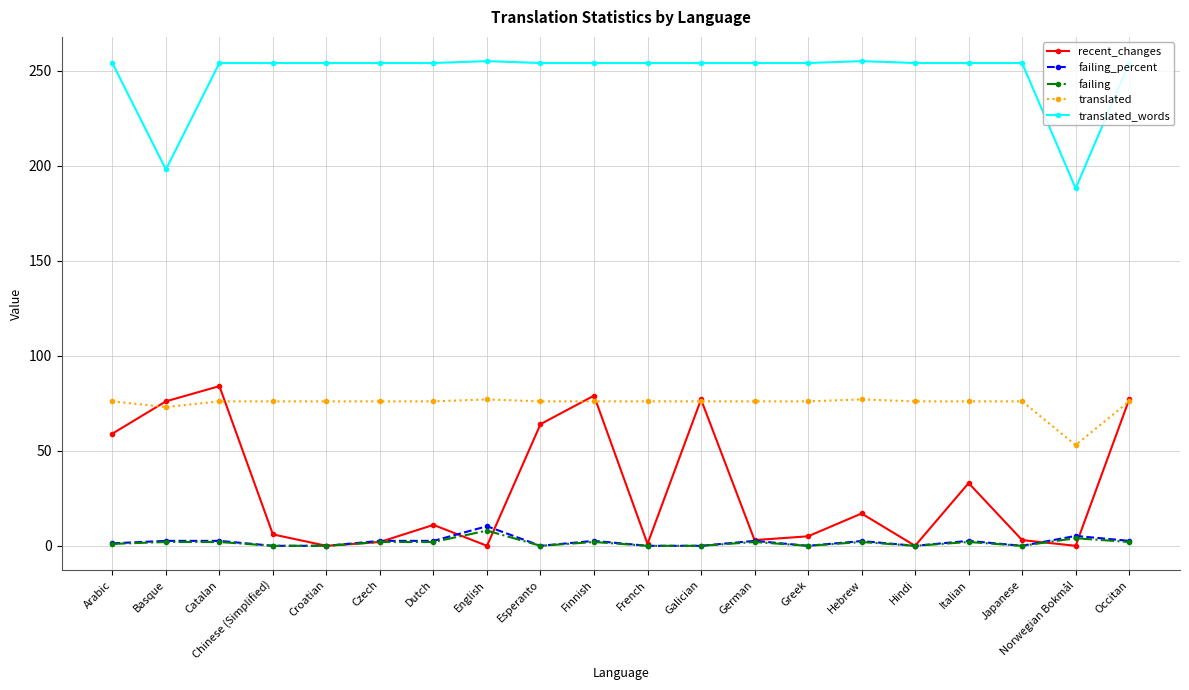

True or false: translated_words has a value of 135.9 at Hebrew.

False